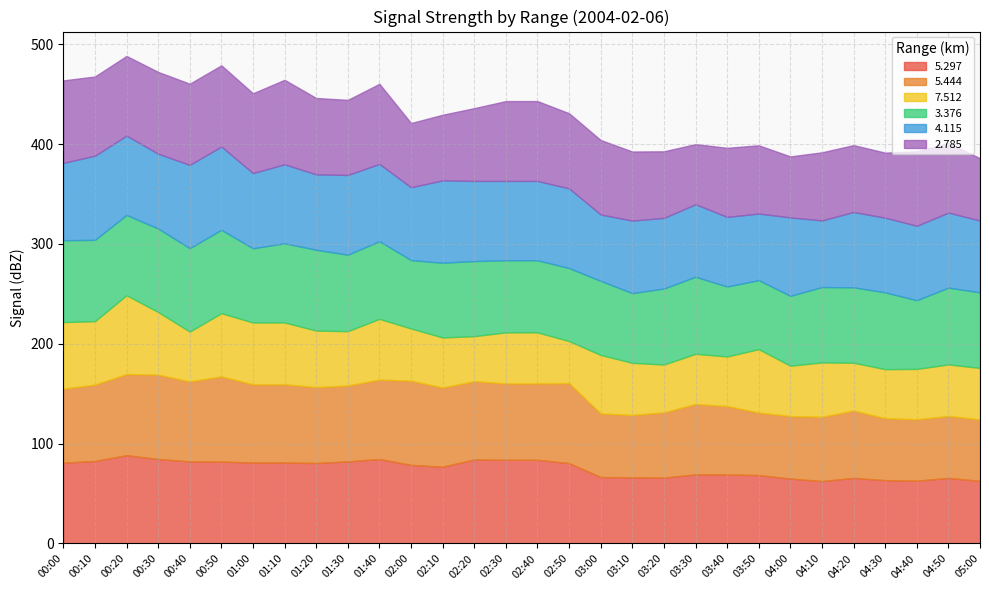

What is the lowest value of the 5.297 series?

62.5